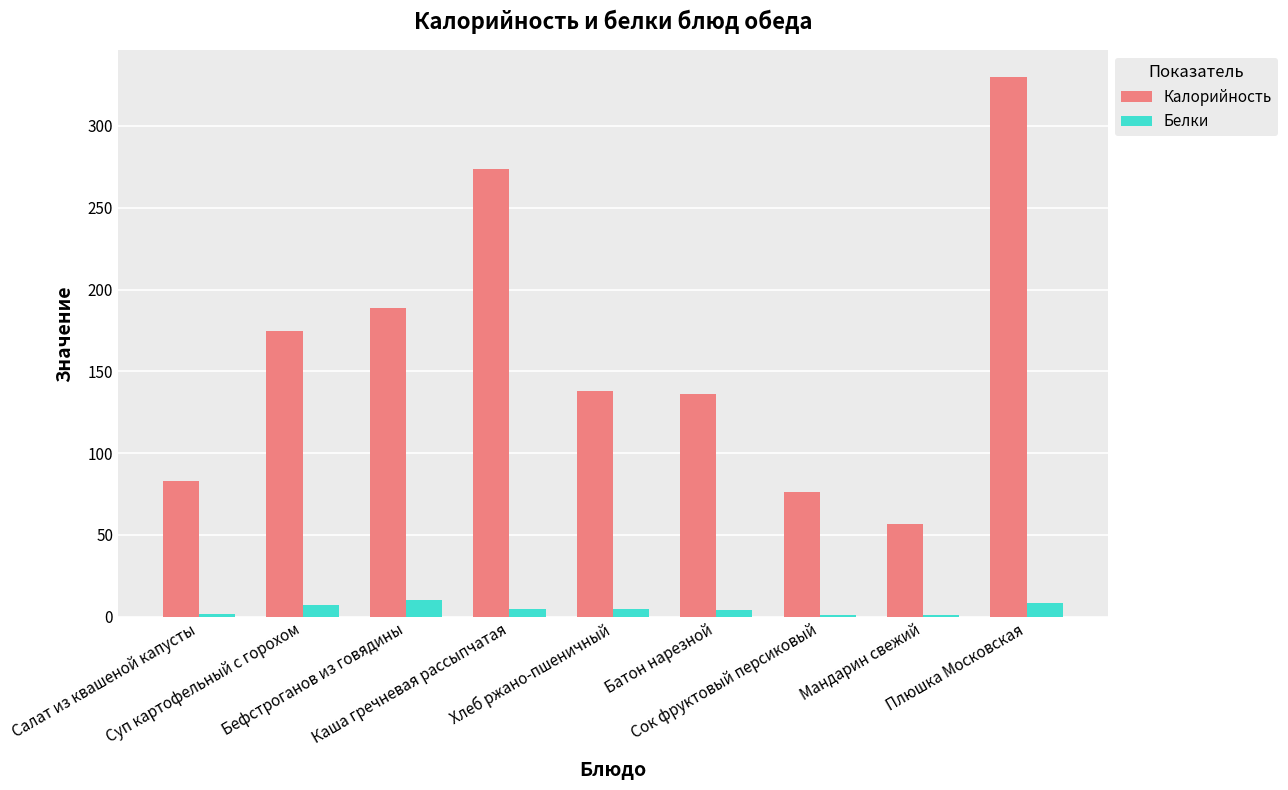

At which category is the sum across all series the highest?

Плюшка Московская